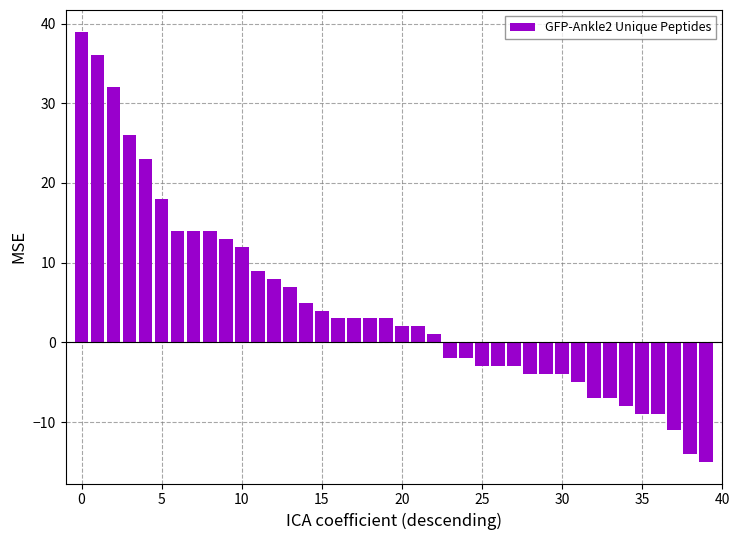

How many bars are there in total?

40